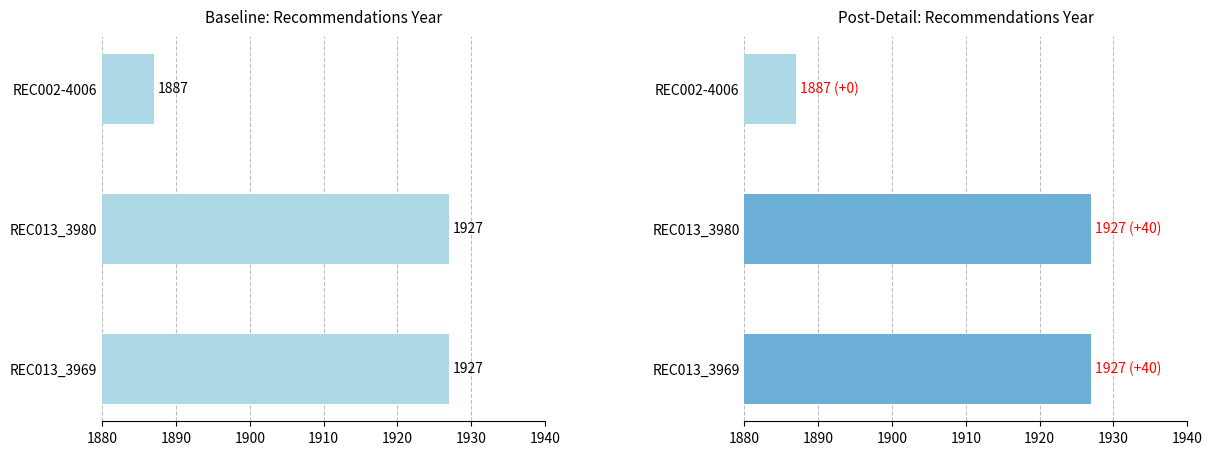

Are the bars grouped side by side (vs. stacked)?

No